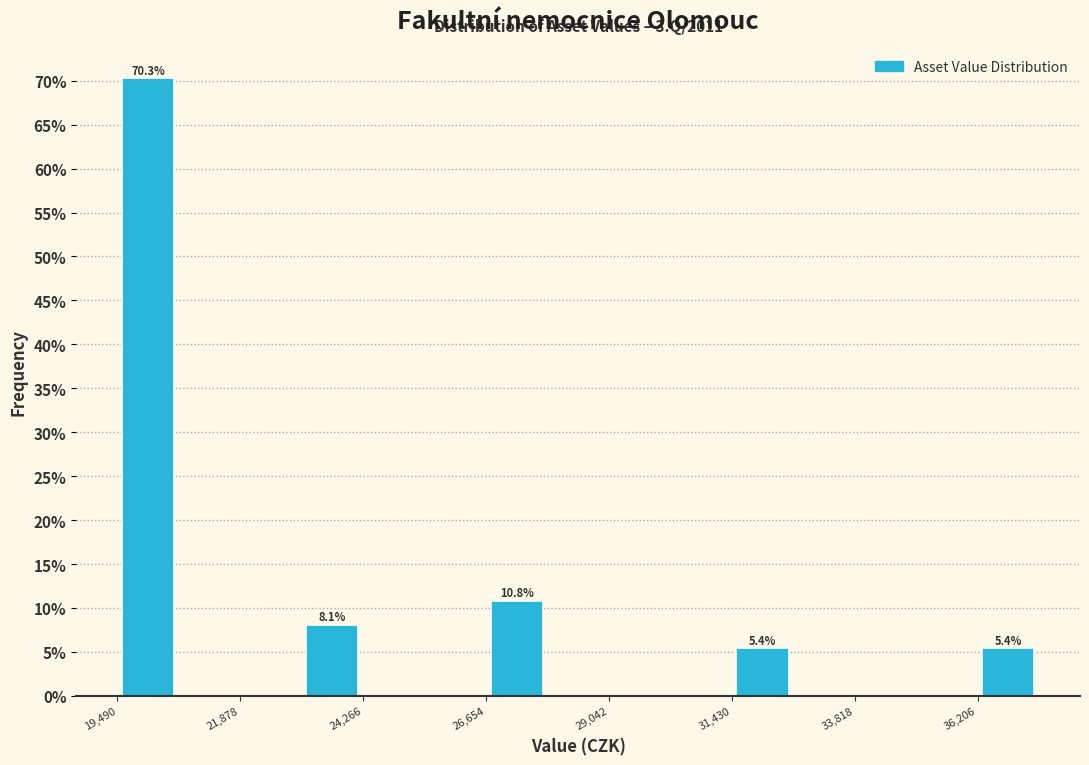

Read against the x-axis, roughly where is the centre of the tallest bar?

20000